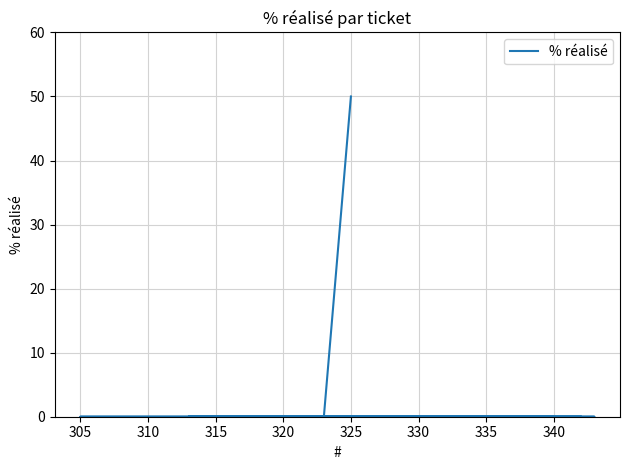

Does the chart have visible grid lines?

Yes